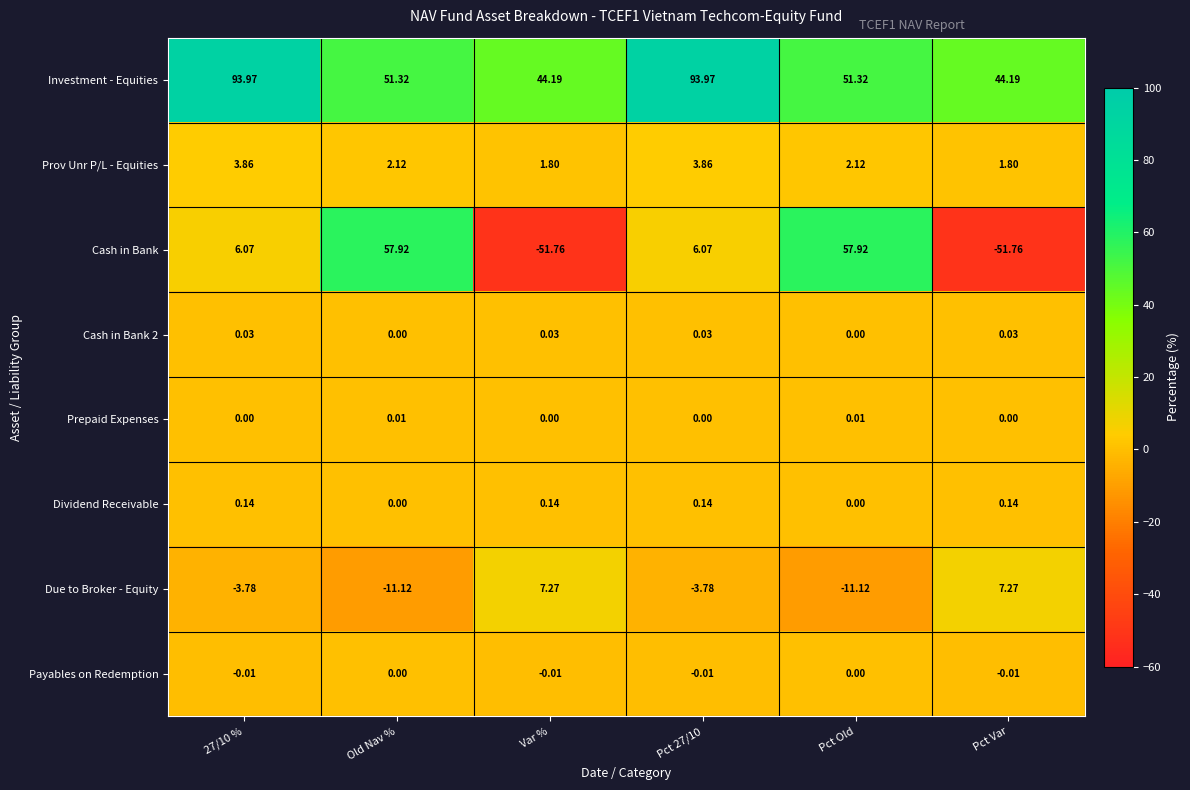

What is the smallest value displayed?

-51.8